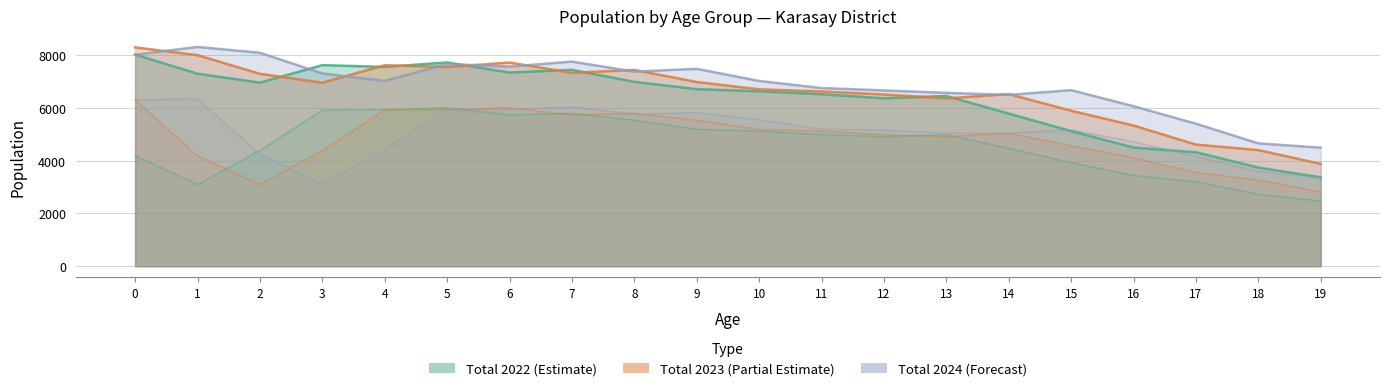

At how many categories does at least one series exceed 4810?

18